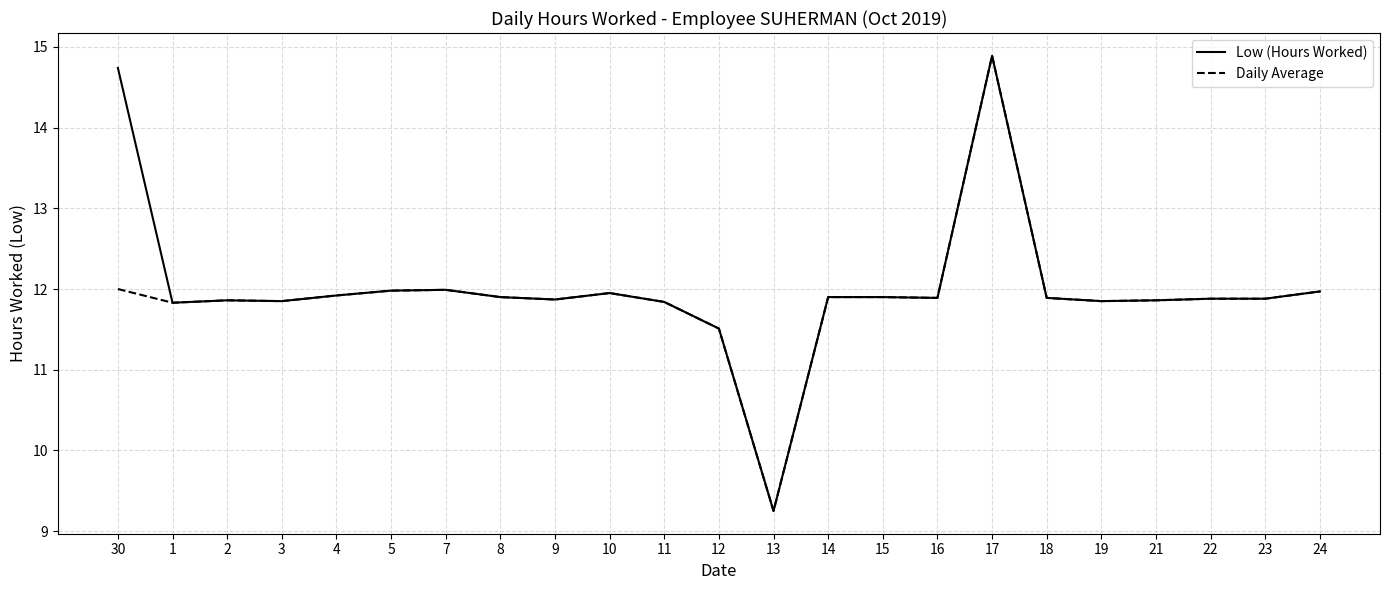

Does the chart display data point markers on the line(s)?

No